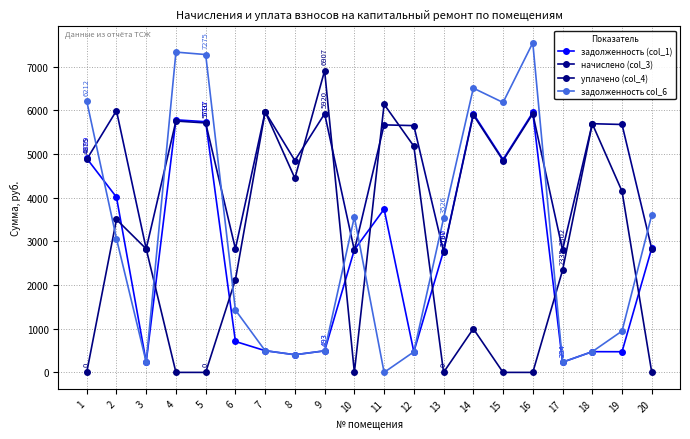

What is the value of the задолженность col_6 point at the 4th from the left?

7331.1